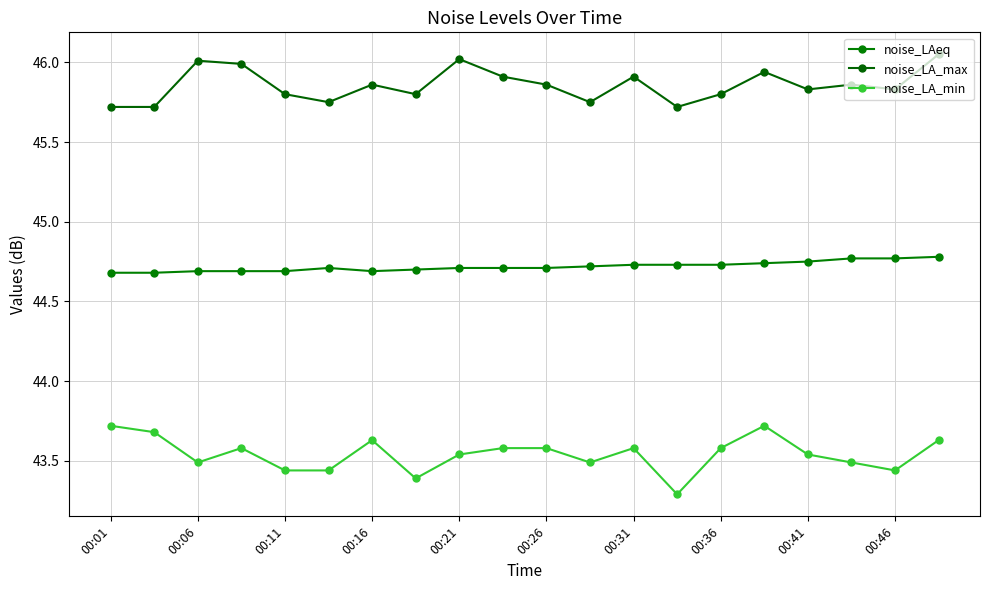

Does the chart display data point markers on the line(s)?

Yes